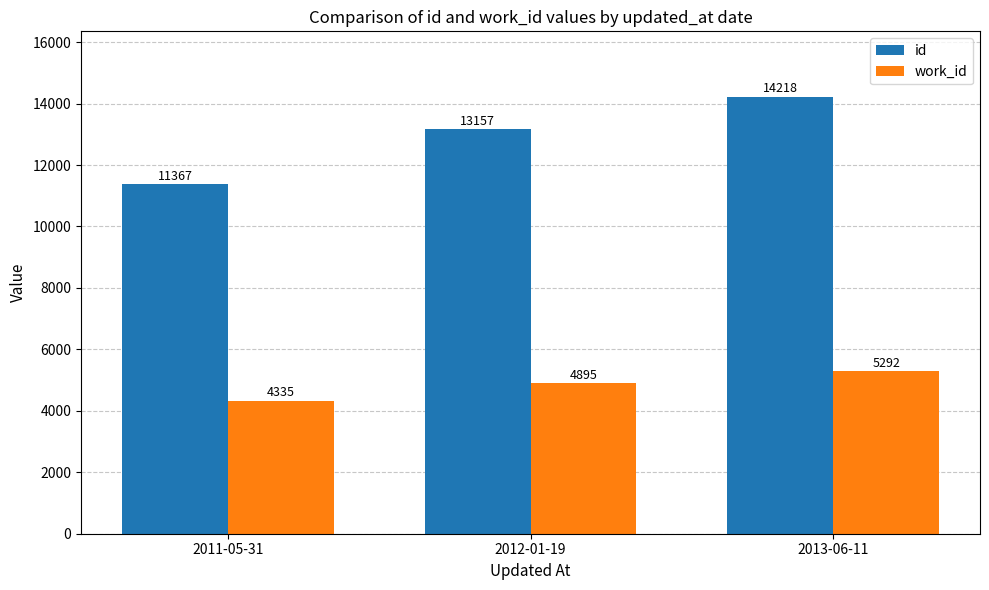

Rank the series at 2011-05-31 from highest to lowest value.

id, work_id